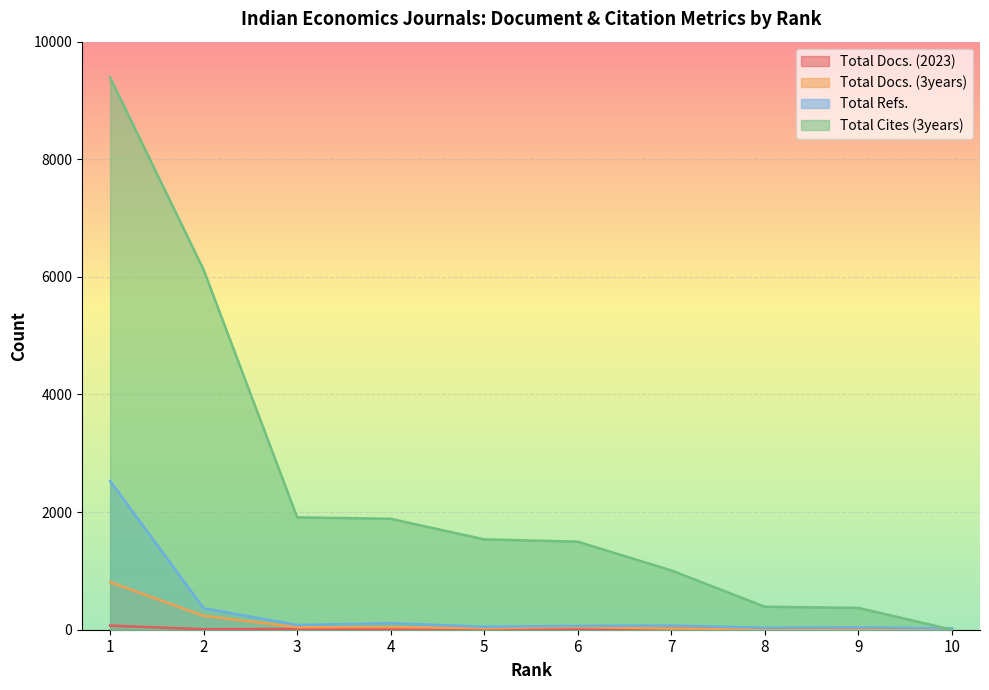

At which category does the chart reach its minimum across all series?

10